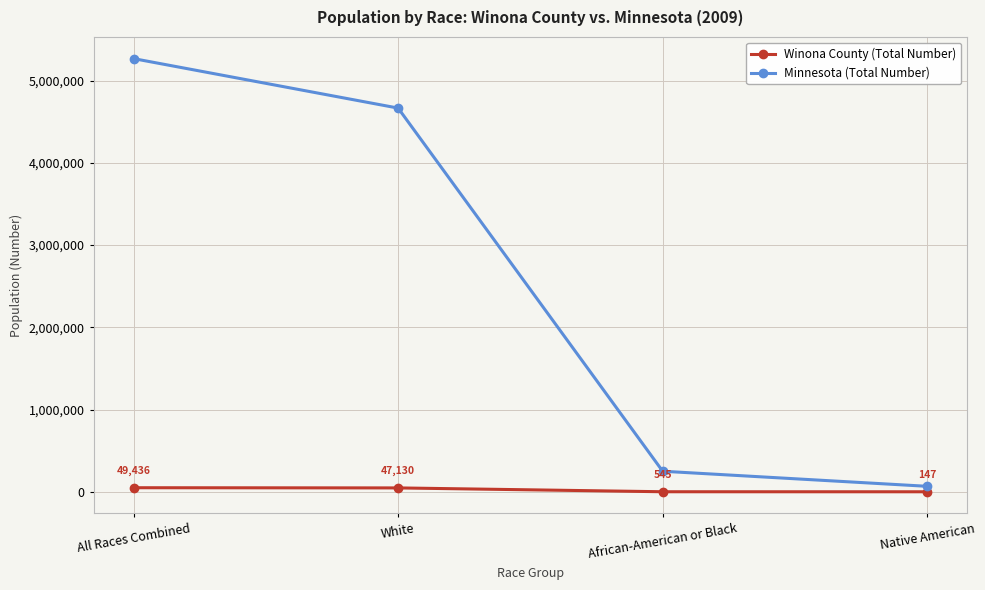

Which series has the largest range (max minus min)?

Minnesota (Total Number)